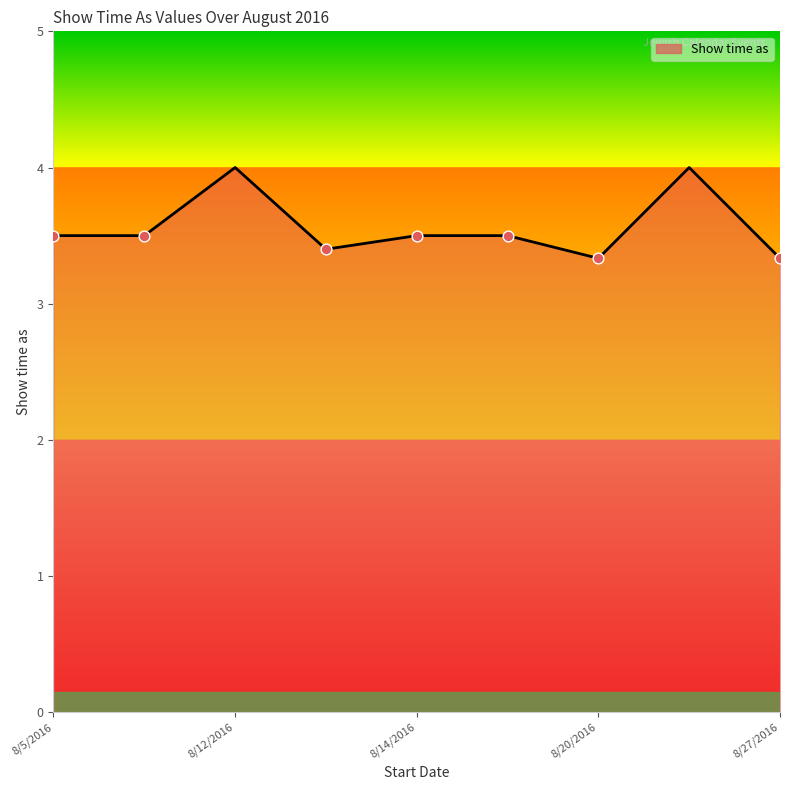

What is the maximum value shown in the chart?

4.0